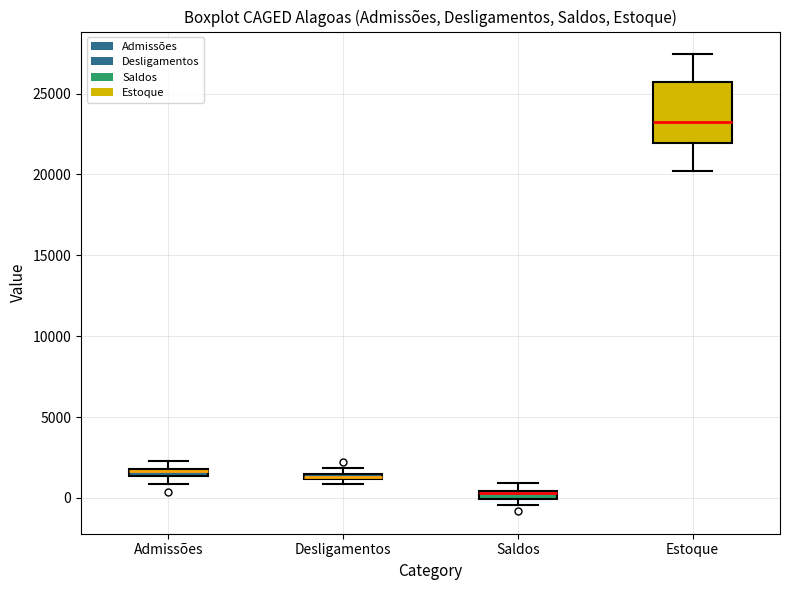

Where is the lower edge of the box for Estoque on the y-axis? The values are not printed on the chart, so give them approximately, as read against the axis.

22000